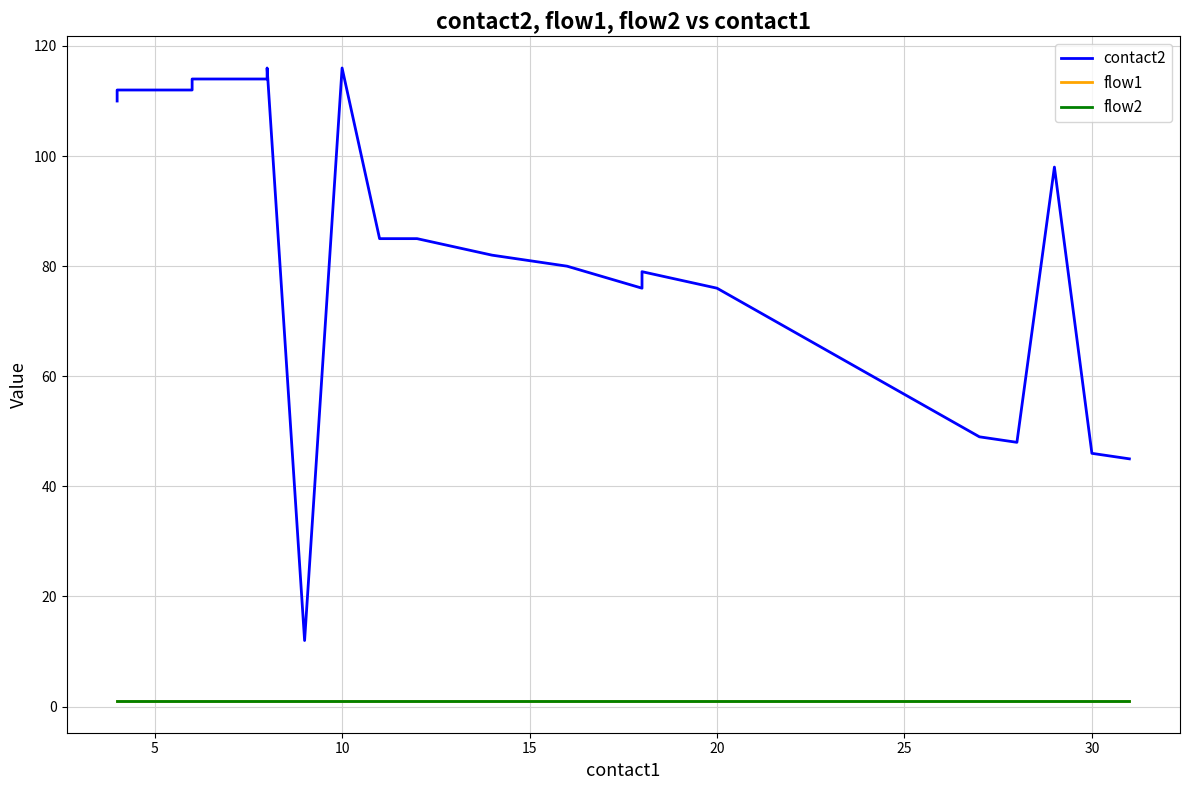

Is the value of contact2 at 11 greater than the value of flow2 at 12?

Yes